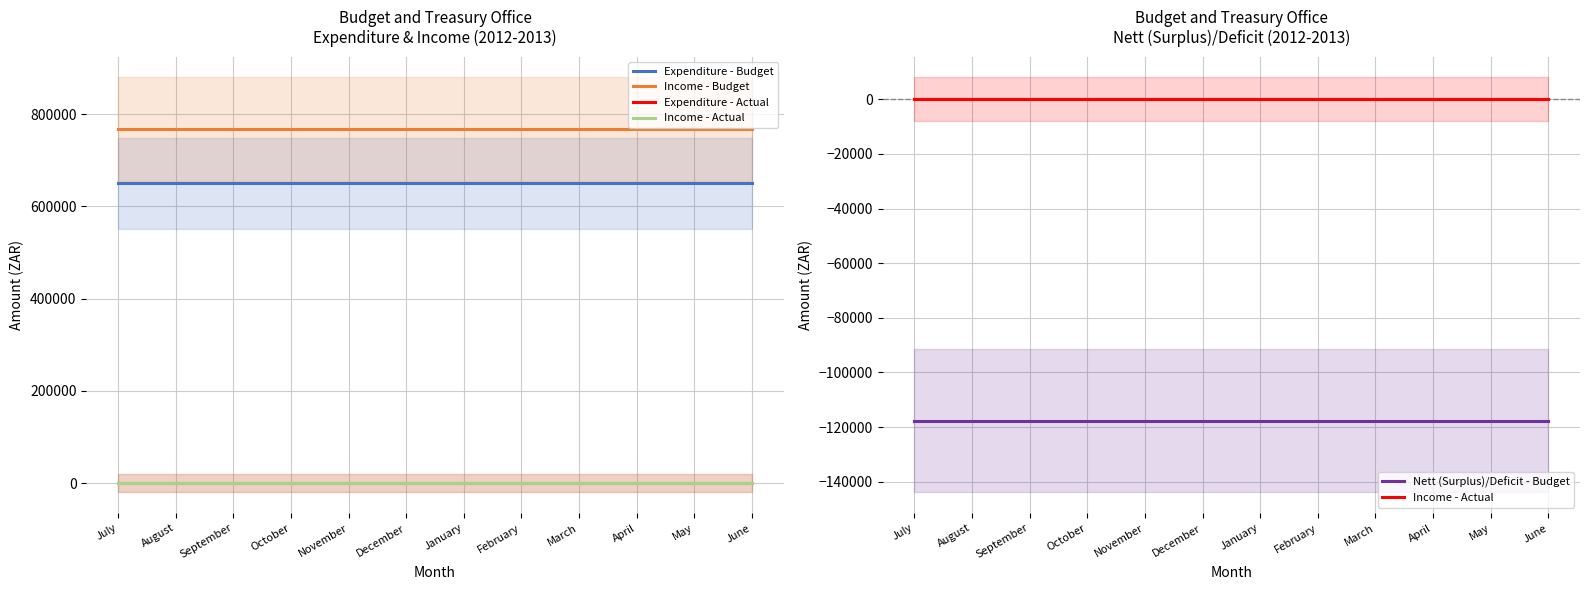

What is the lowest value of the Nett (Surplus)/Deficit - Budget series?

-117729.9